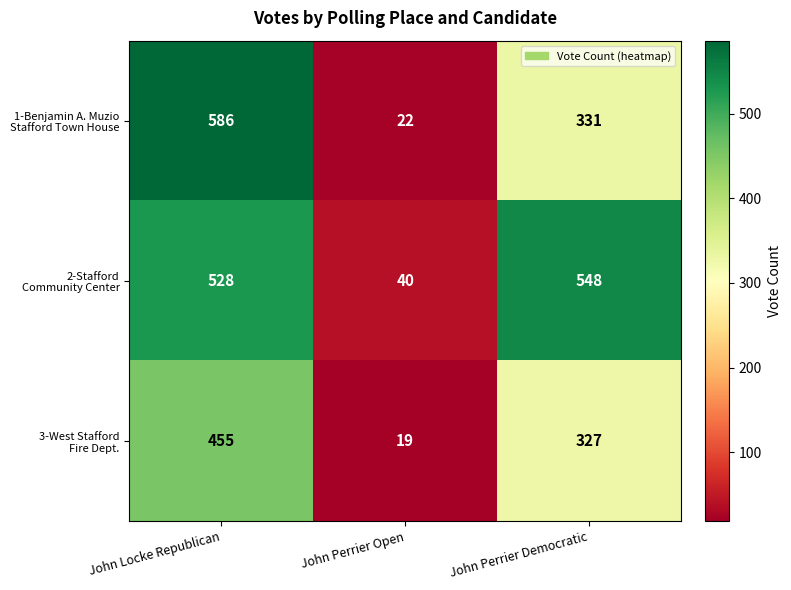

What is the smallest value displayed?

19